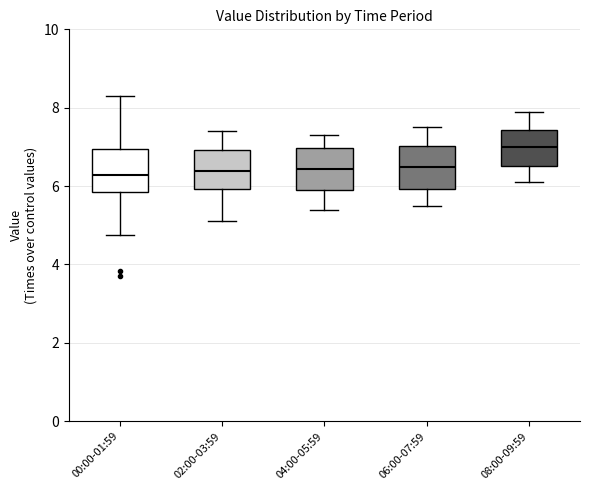

Which box's median line is the highest?

08:00-09:59